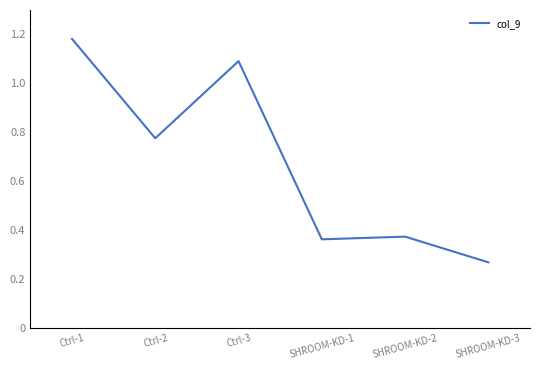

Where is the first local maximum?

Ctrl-3